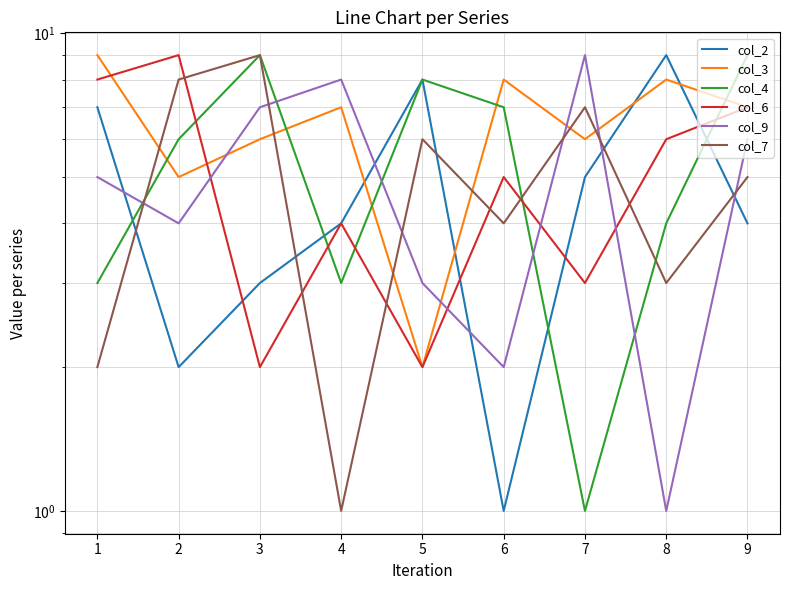

True or false: col_7 and col_2 intersect in this chart.

True